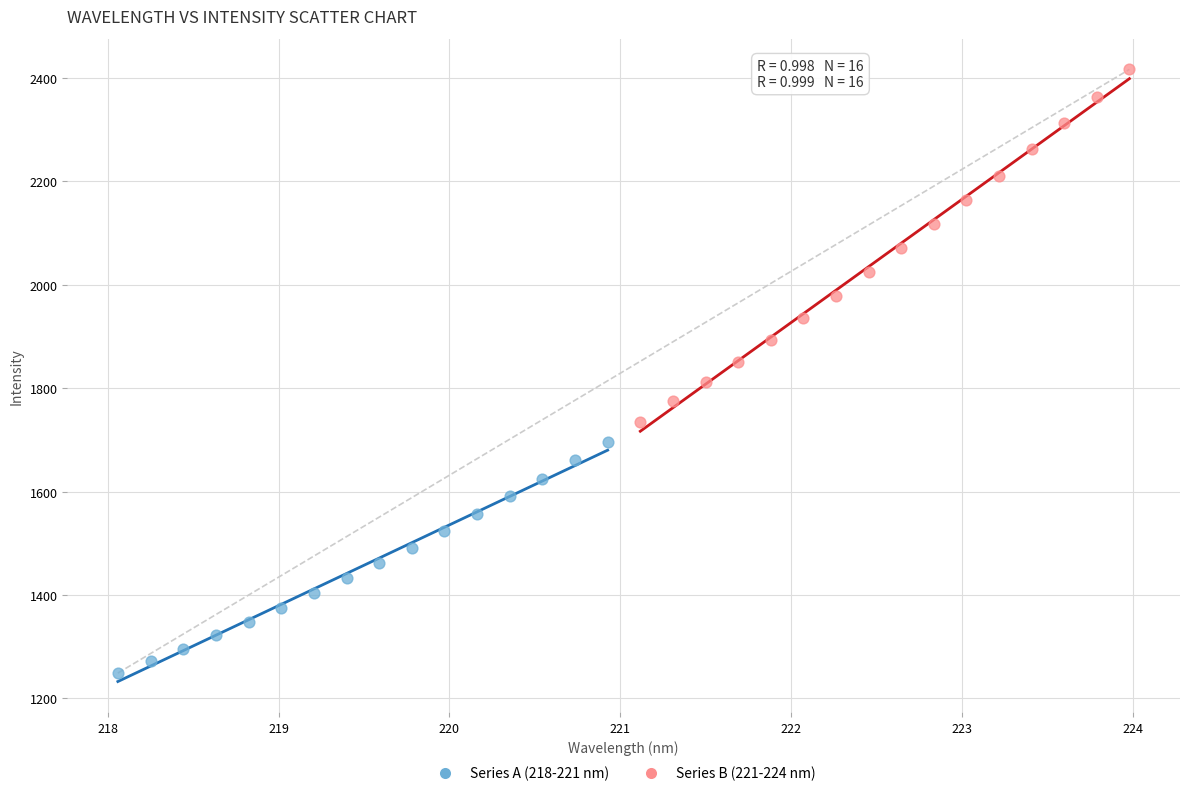

Which series contains the lowest Y value?

Series A (218-221 nm)